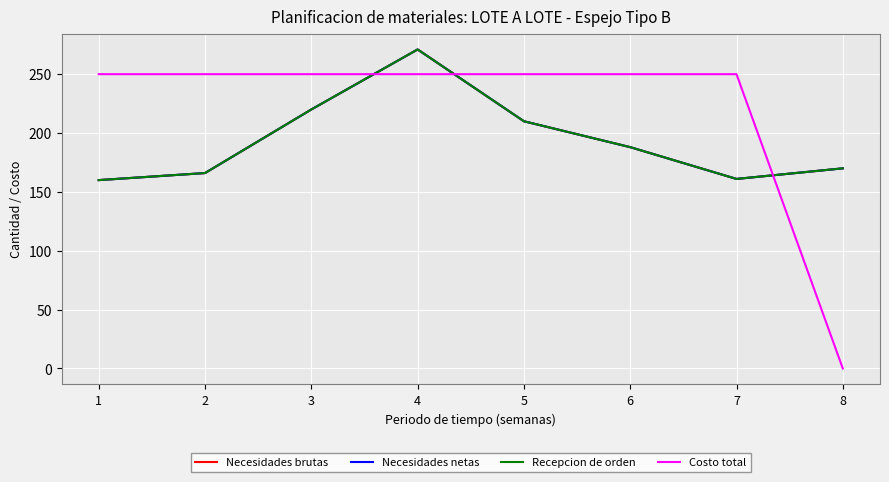

How many interior local peaks does the Recepcion de orden series have?

1